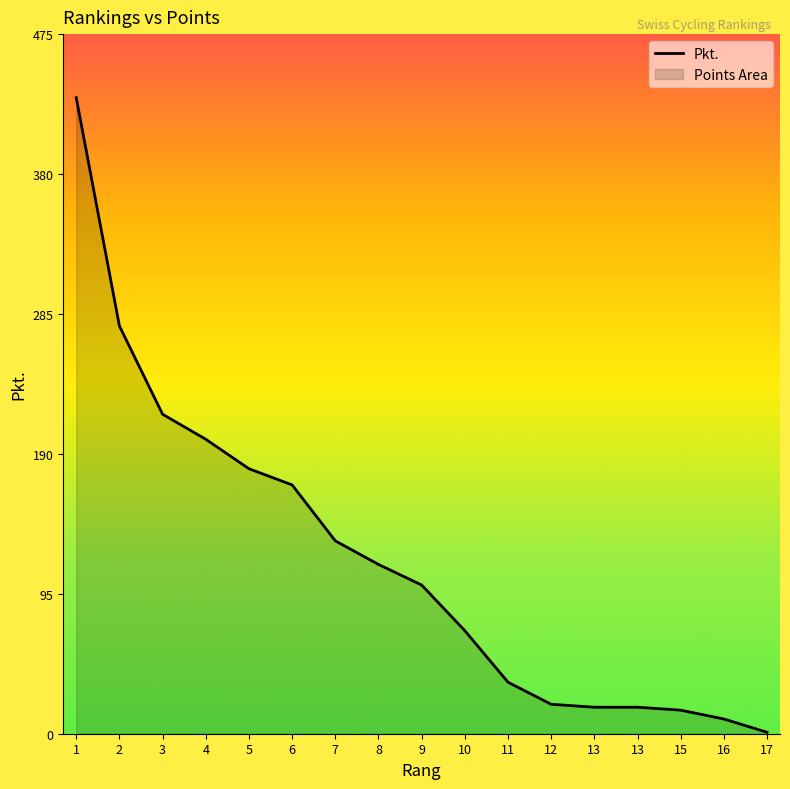

What is the change in value from 11 to 15?

-19